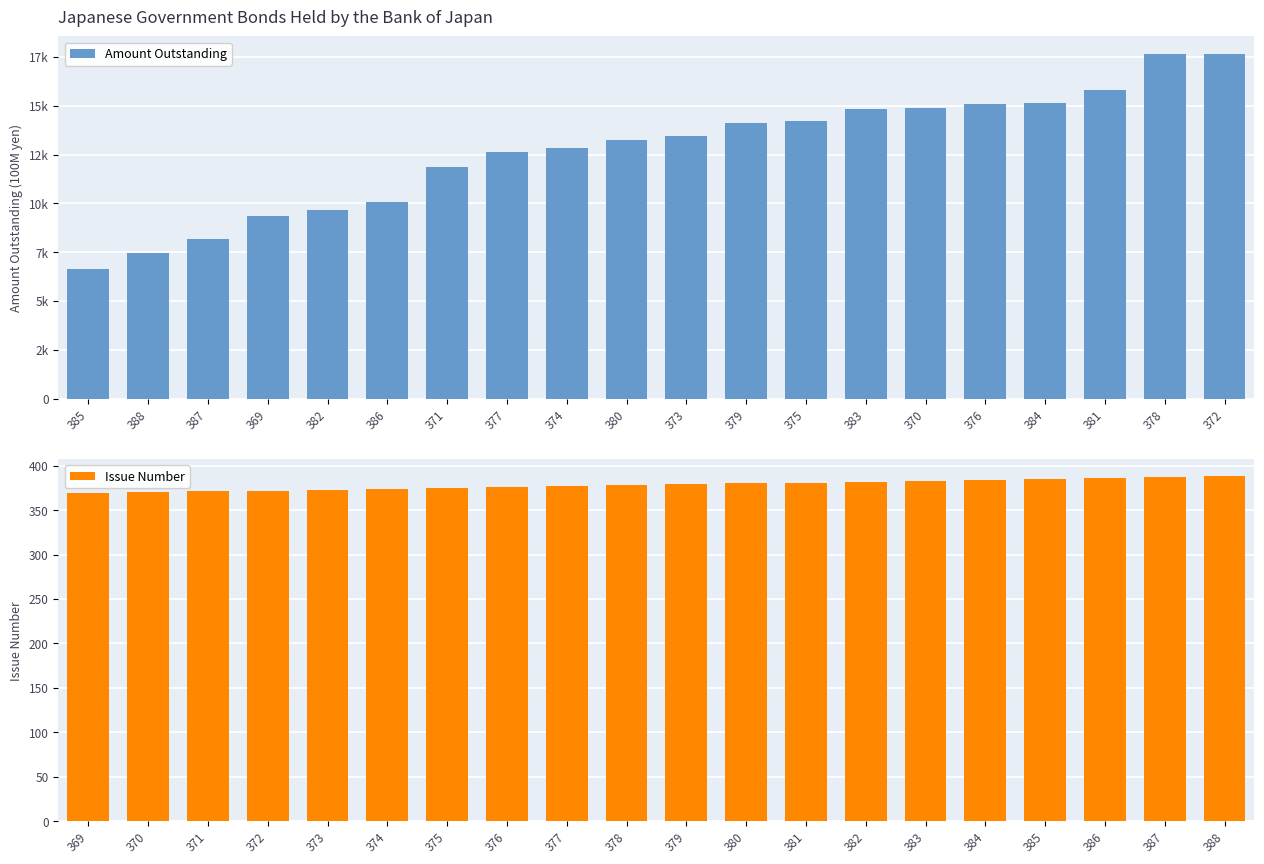

How many bars are there in each group?

2